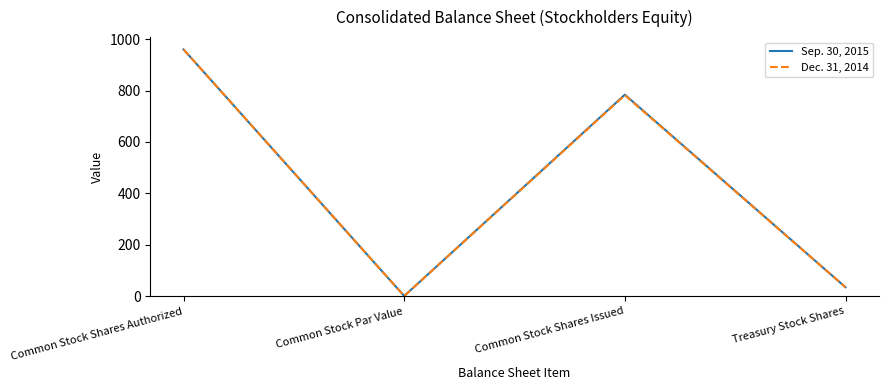

Reading left to right, what are all the values shown in this chart?

Sep. 30, 2015: Common Stock Shares Authorized=960	Common Stock Par Value=1	Common Stock Shares Issued=784	Treasury Stock Shares=35
Dec. 31, 2014: Common Stock Shares Authorized=960	Common Stock Par Value=1	Common Stock Shares Issued=782	Treasury Stock Shares=35